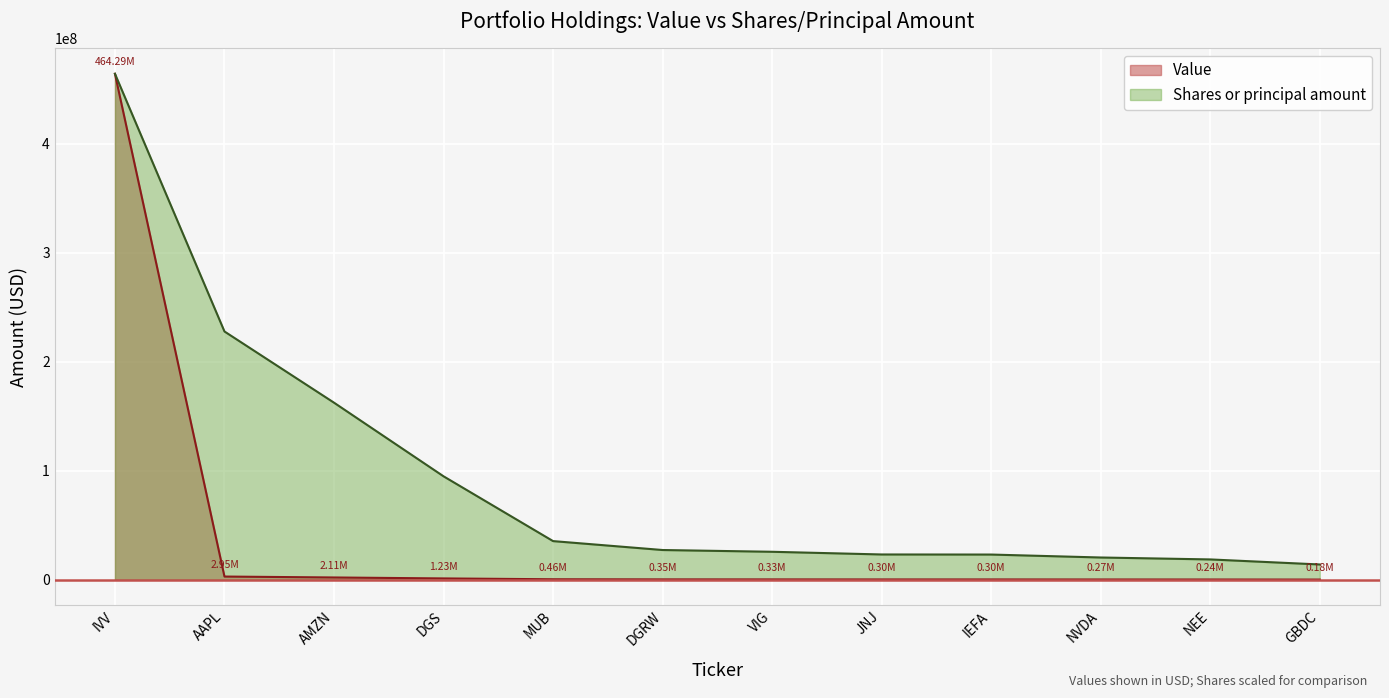

Count the number of categories in the chart.

12